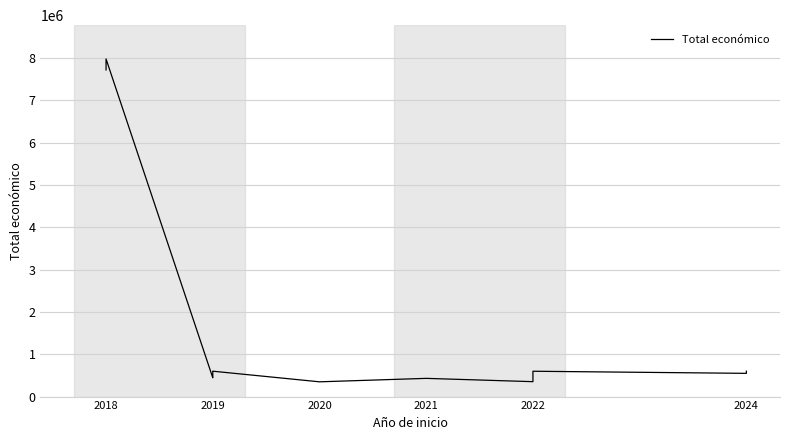

What is the smallest value displayed?

348843